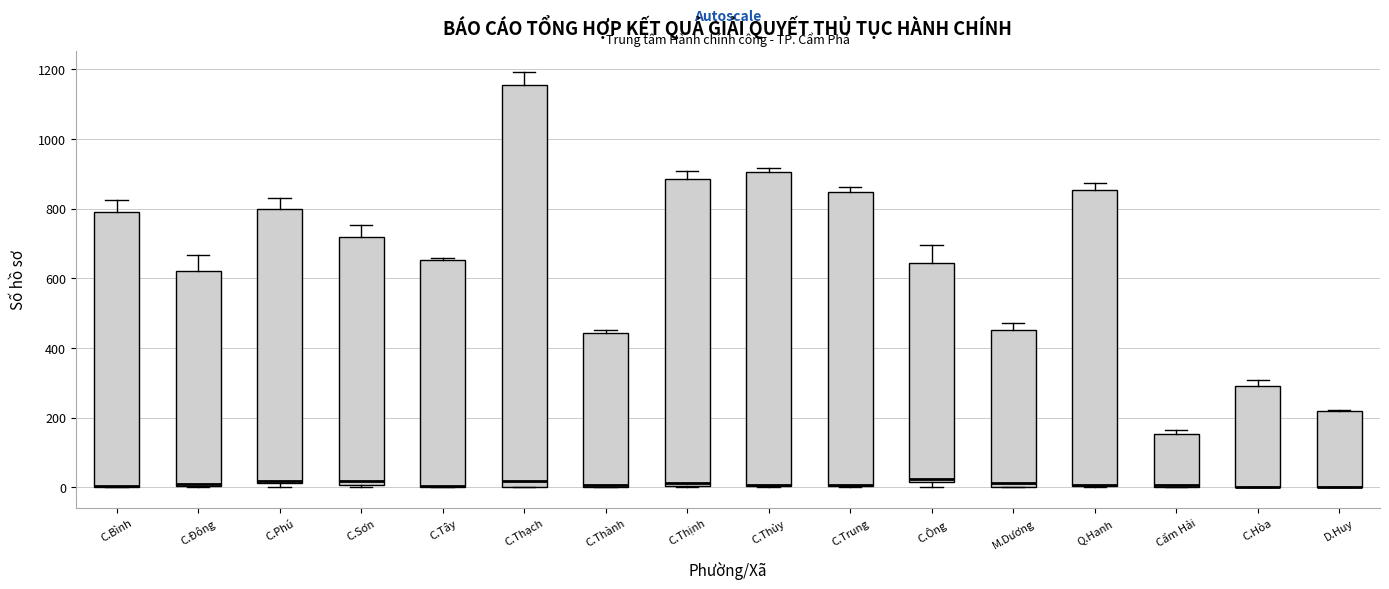

Comparing the boxes themselves (not the whiskers), which one is the tallest?

C.Thạch